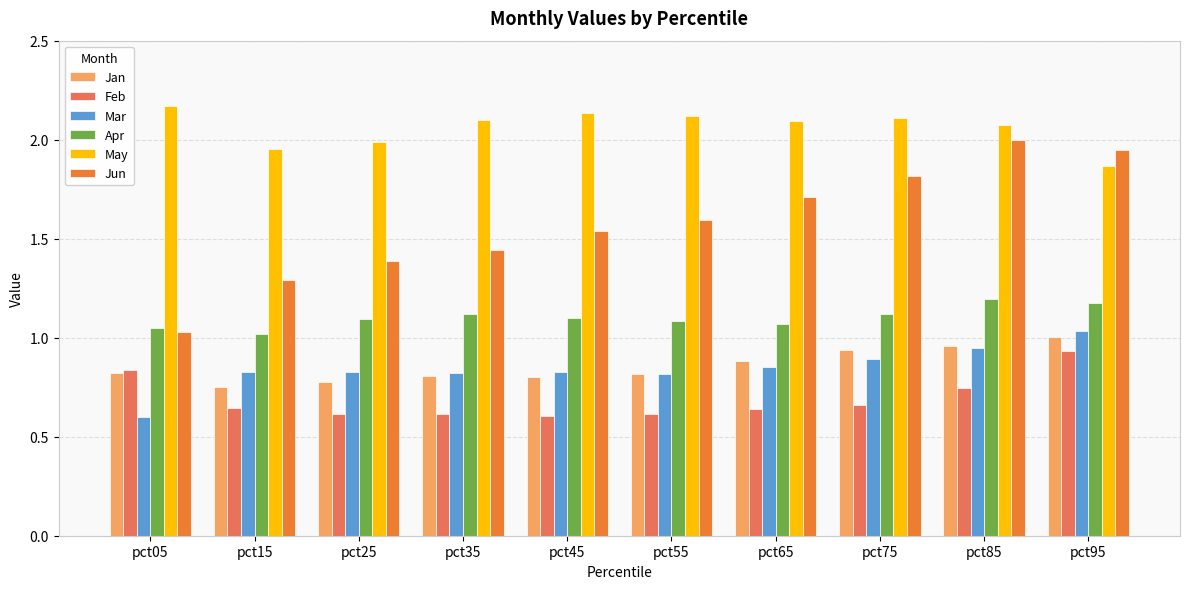

Rank the series by their maximum value, from lowest to highest.

Feb, Jan, Mar, Apr, Jun, May